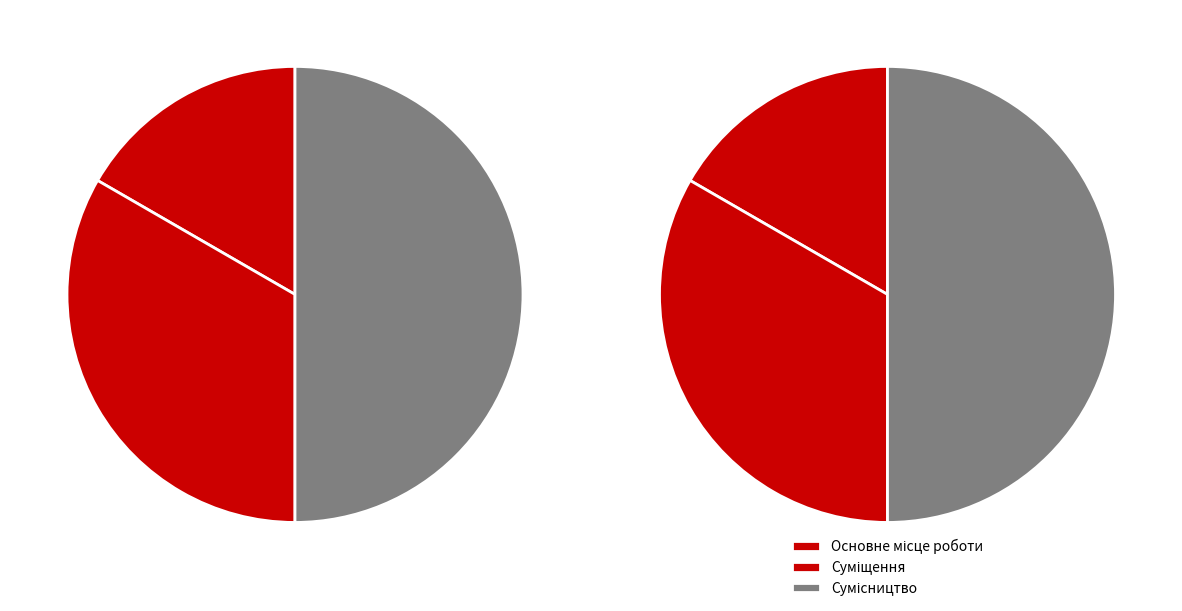

Which category has the biggest portion of the pie?

Сумісництво